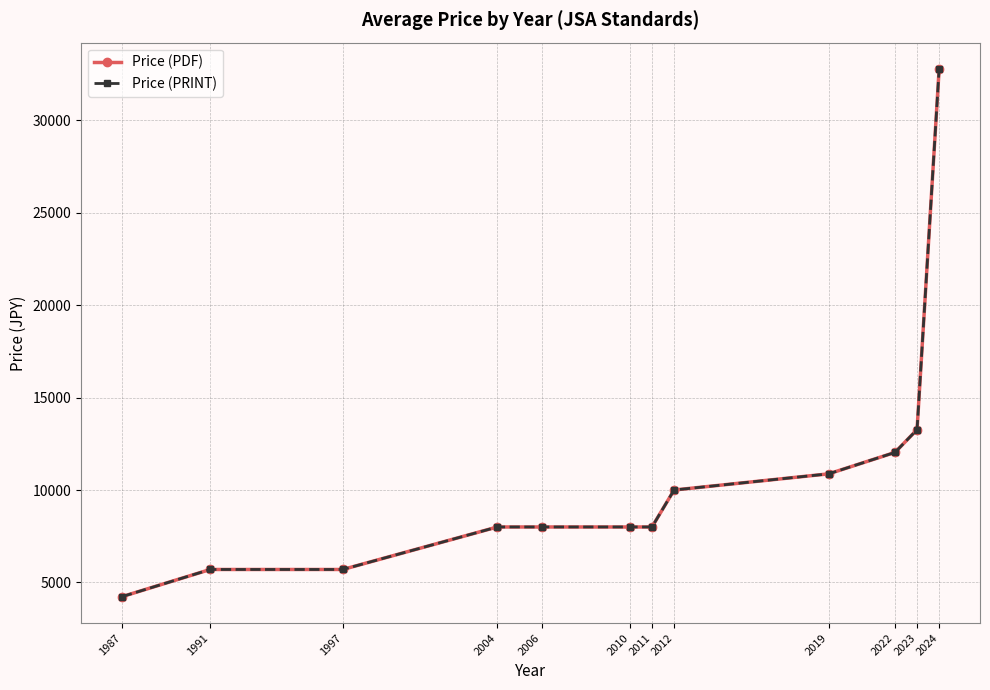

What is the value of the Price (PRINT) point at the 10th from the left?

12033.3